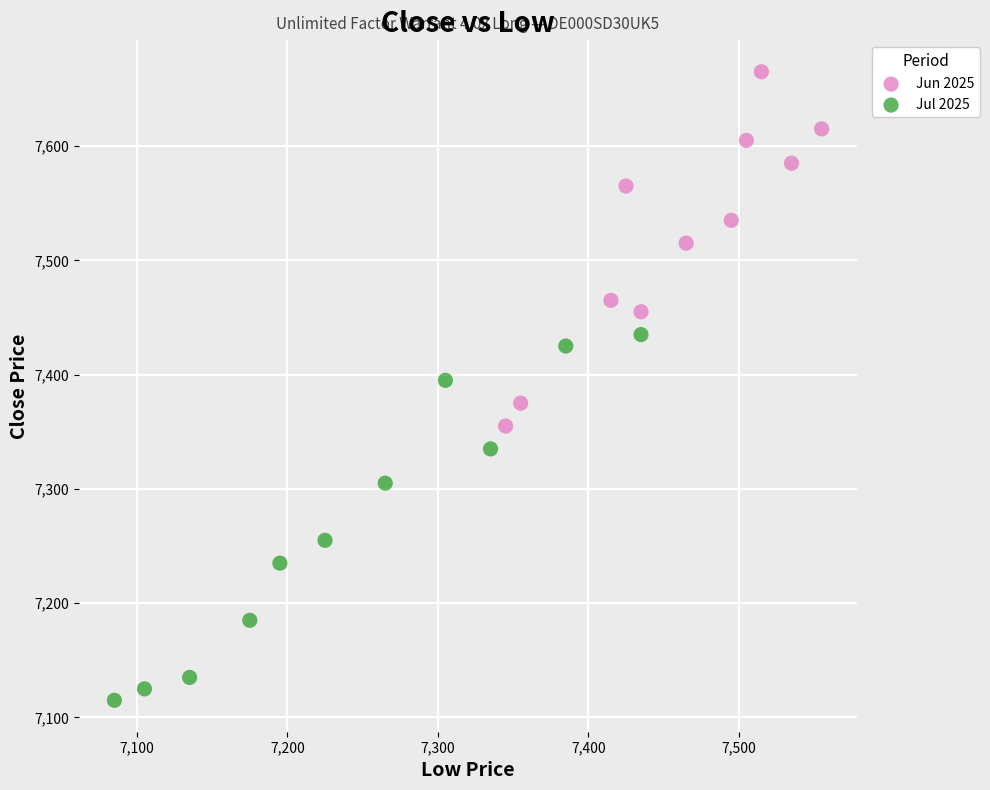

Which series has the largest Y range (max minus min)?

Jul 2025